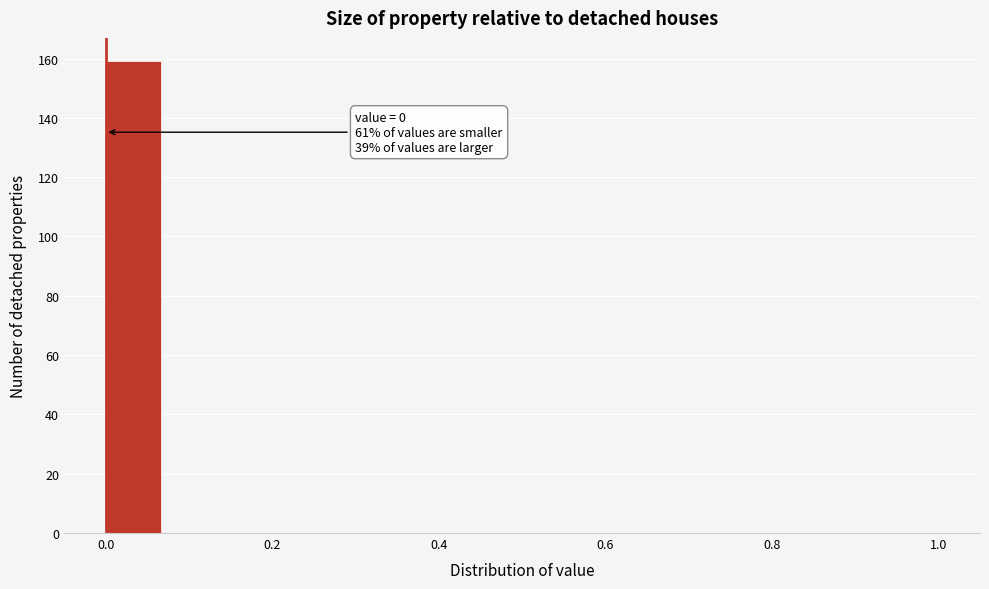

Read against the x-axis, roughly where is the centre of the tallest bar?

0.04